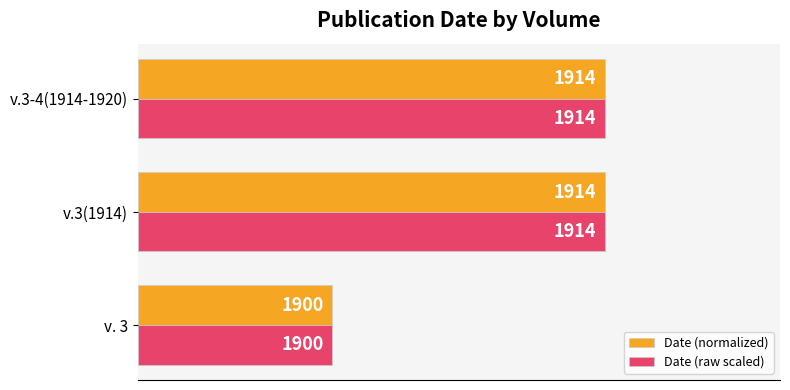

What are all the series names shown in the legend?

Date (normalized), Date (raw scaled)